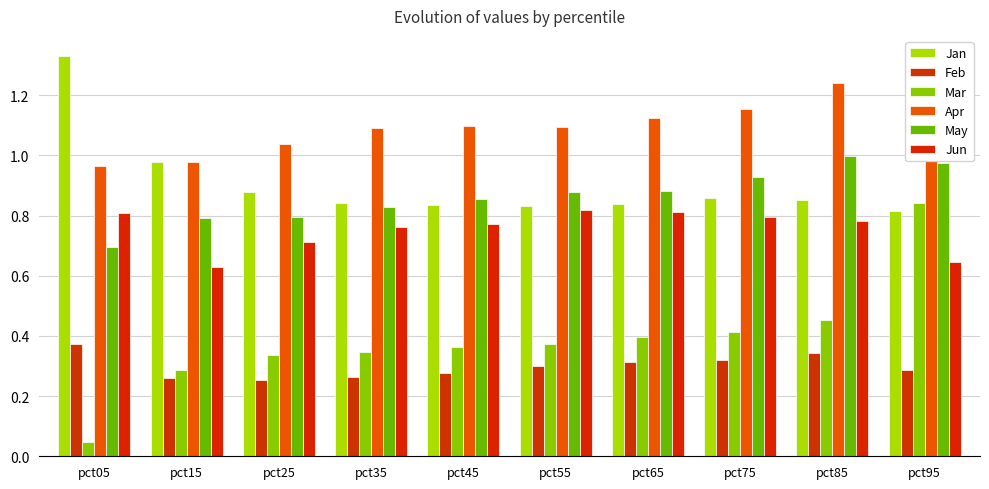

How many data points in Apr are less than 1?

2